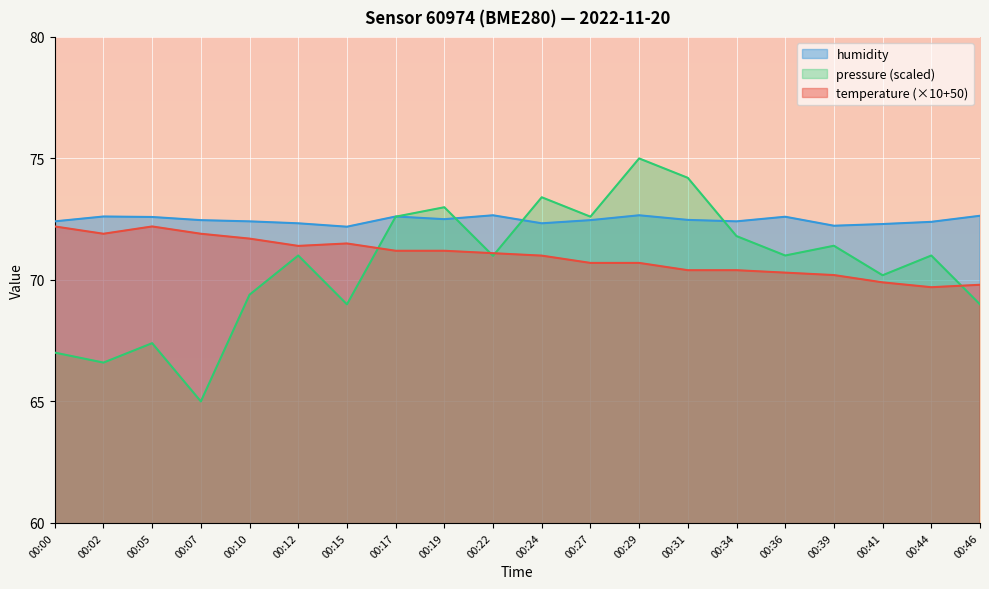

How many lines are shown in the chart?

3